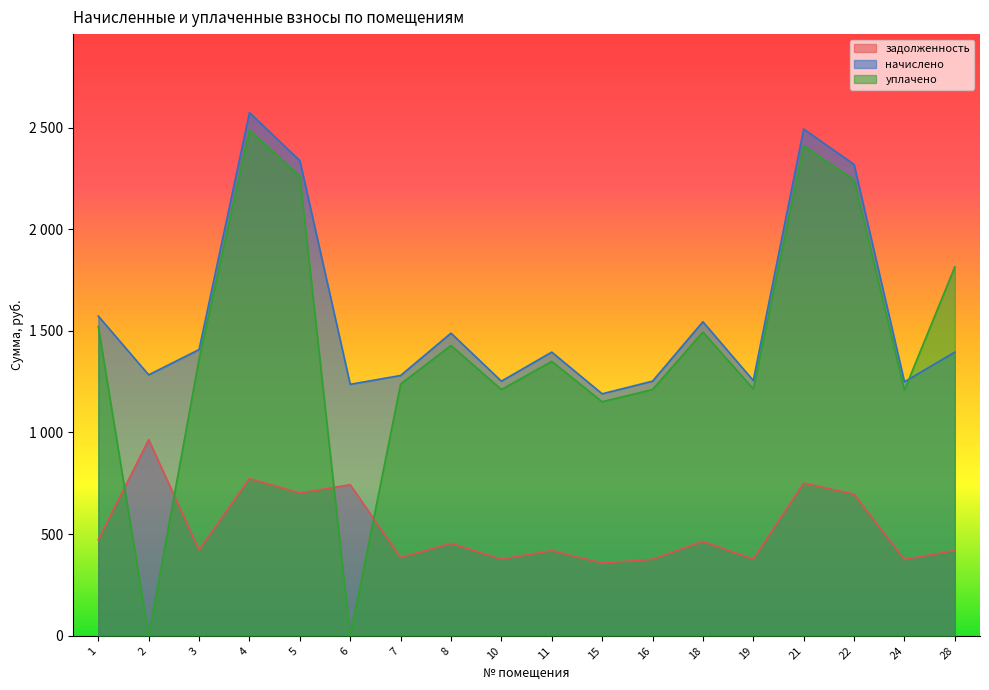

Which series ends up on top after the final intersection of уплачено and начислено?

уплачено